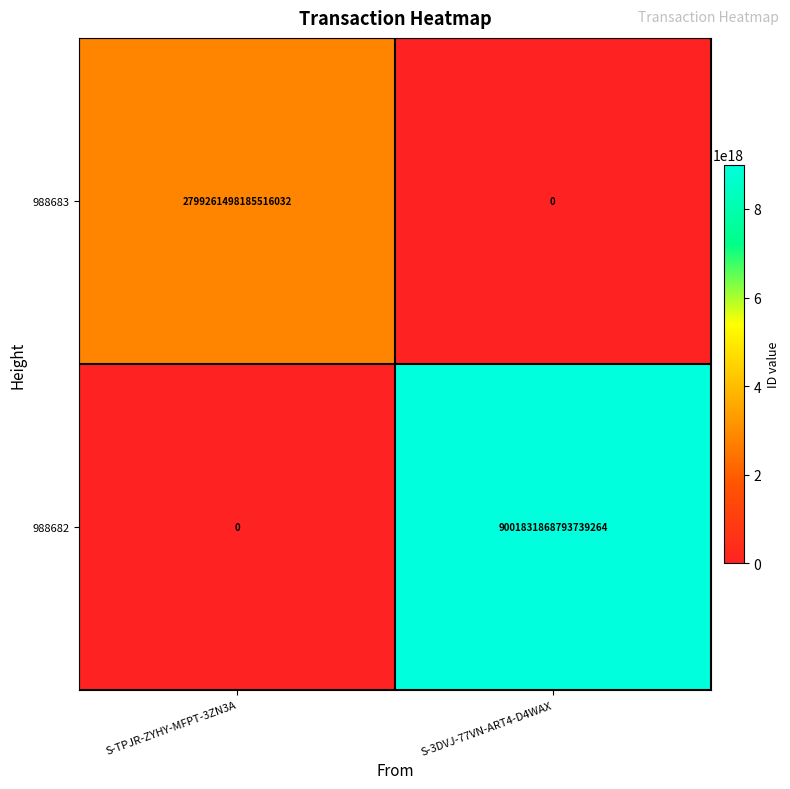

Which series changed the most between S-TPJR-ZYHY-MFPT-3ZN3A and S-3DVJ-77VN-ART4-D4WAX?

988682